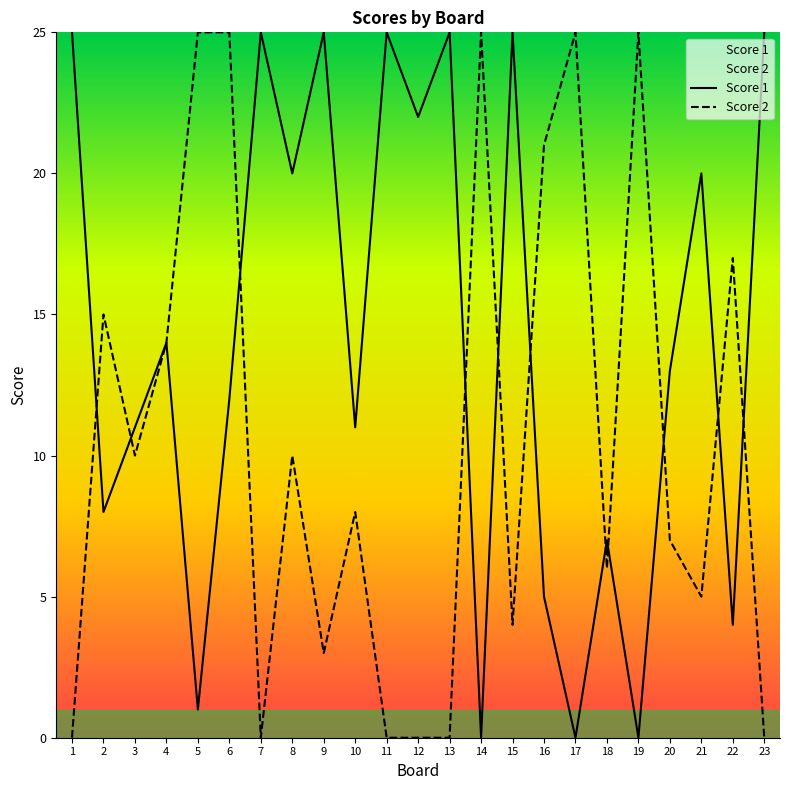

What is the total value across all series at 4?

28